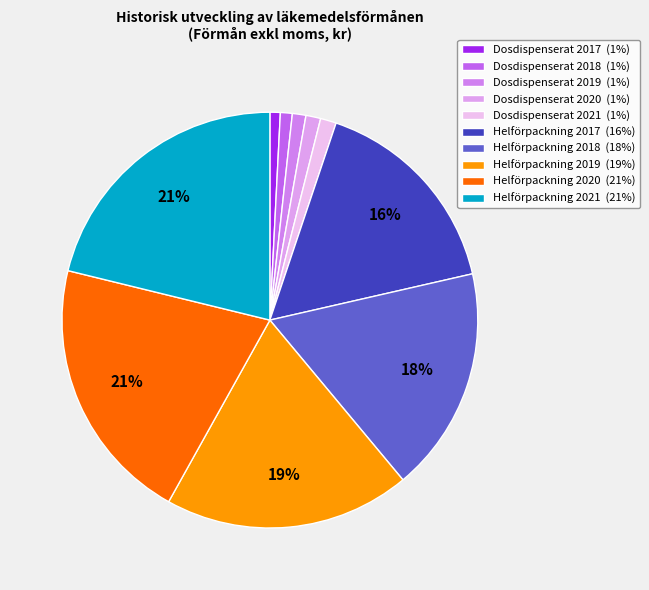

What is the smallest slice in the pie chart?

Dosdispenserat 2017